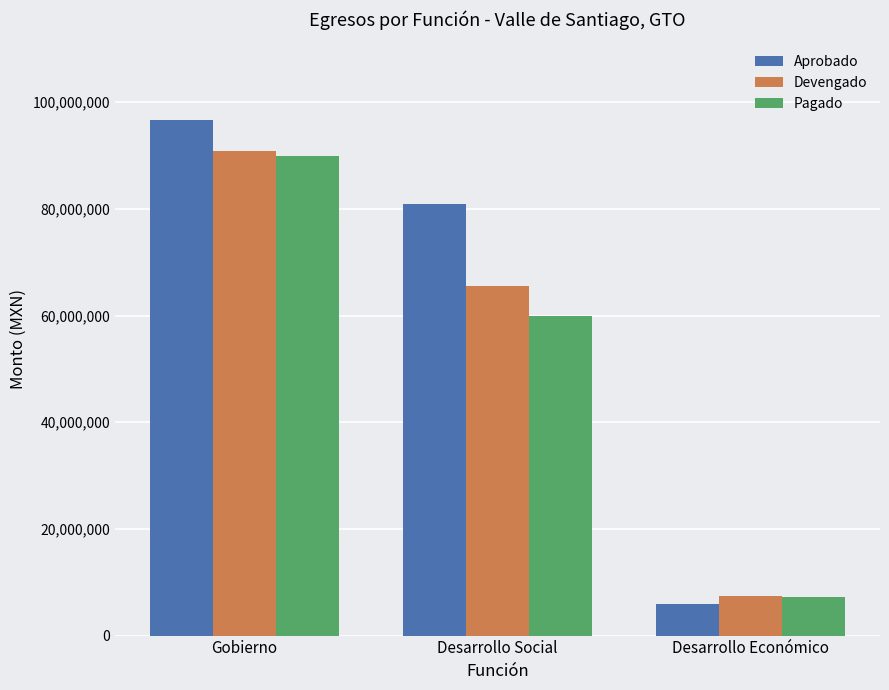

At which label does Aprobado reach its peak?

Gobierno